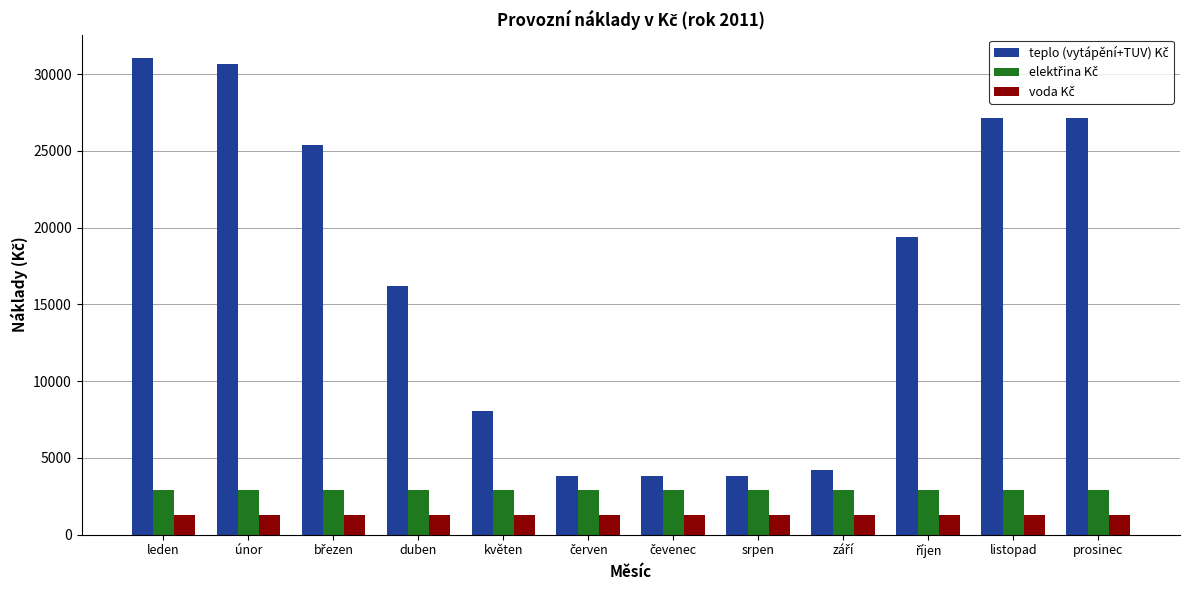

What is the total value across all series at srpen?

8073.6